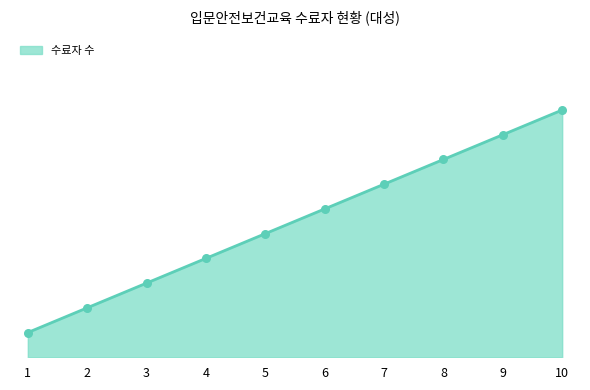

What is the change in value from 3 to 8?

+5